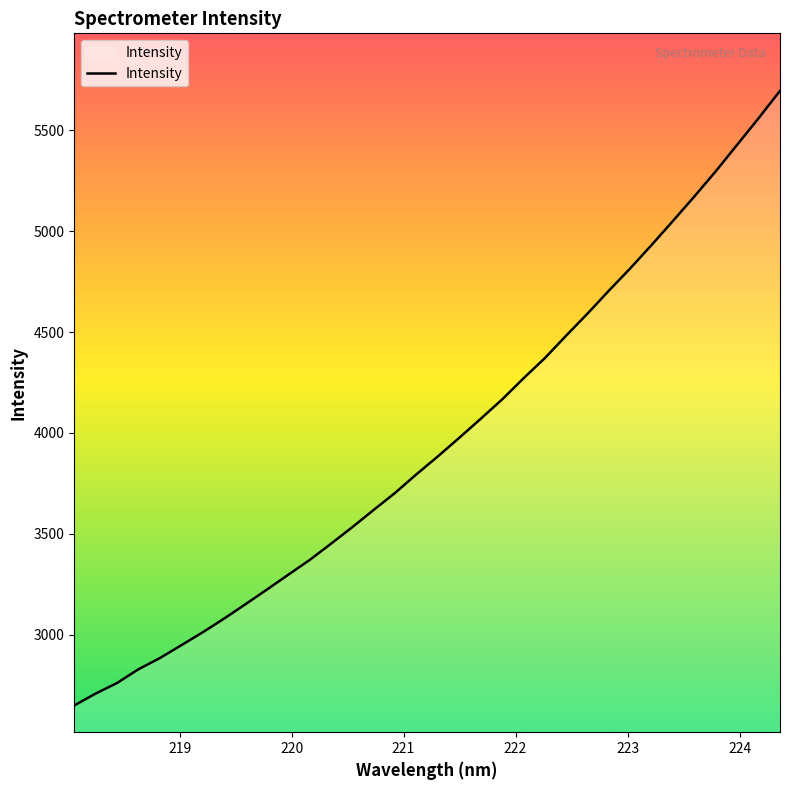

What is the greatest value displayed?

5694.3